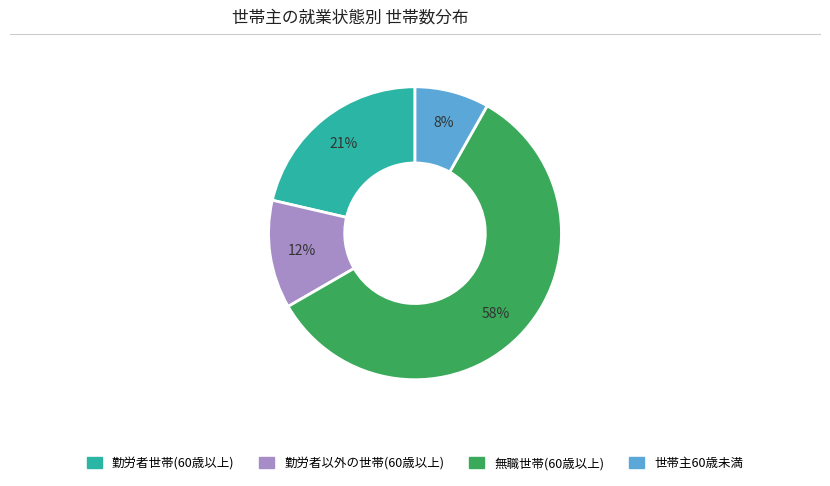

To the nearest percent, what is the average slice percentage?

25%